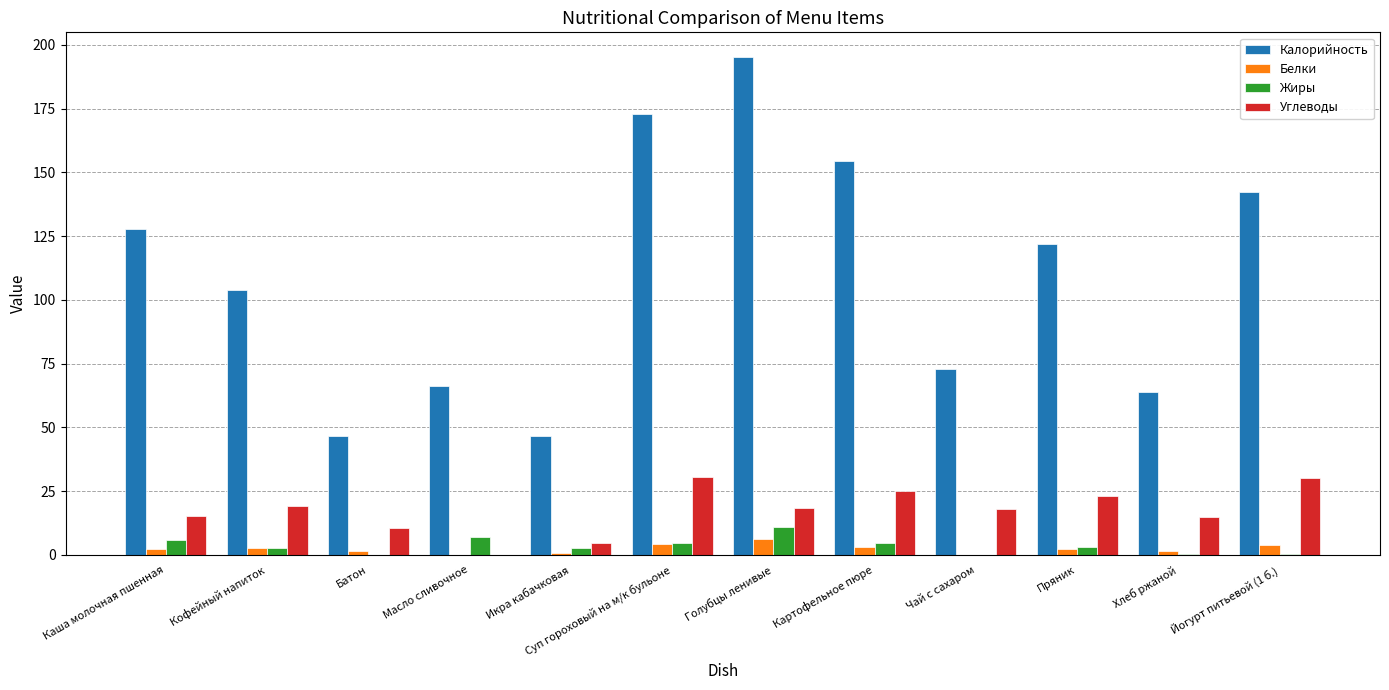

What is the maximum value for Белки?

6.3